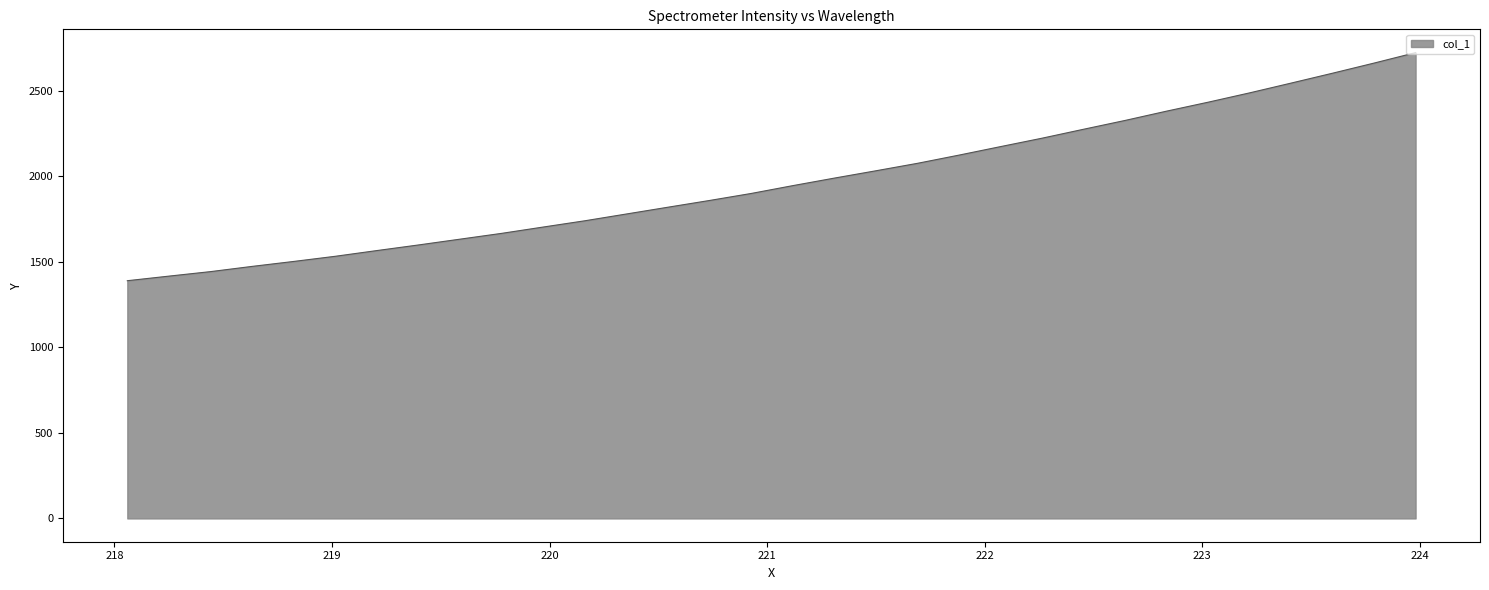

What is the difference between the maximum and minimum values?

1333.2